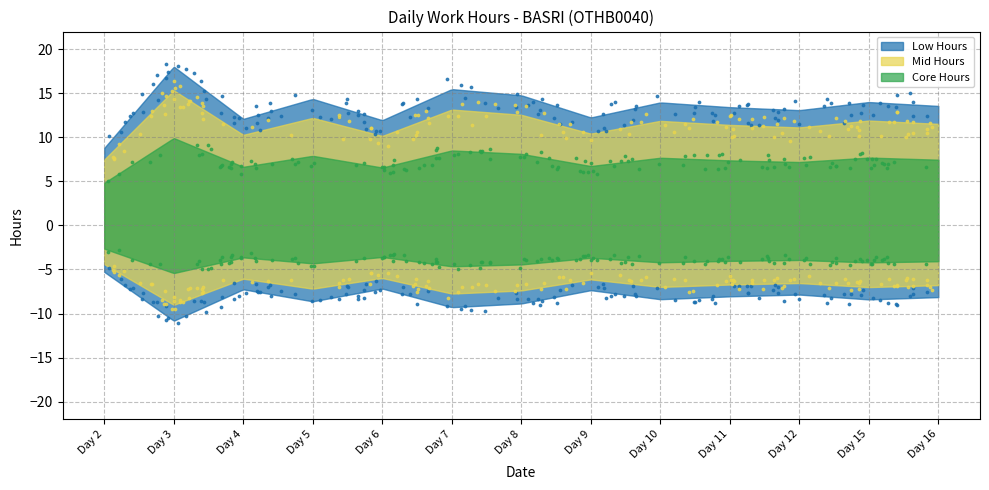

Which series reaches the maximum Y coordinate?

Low